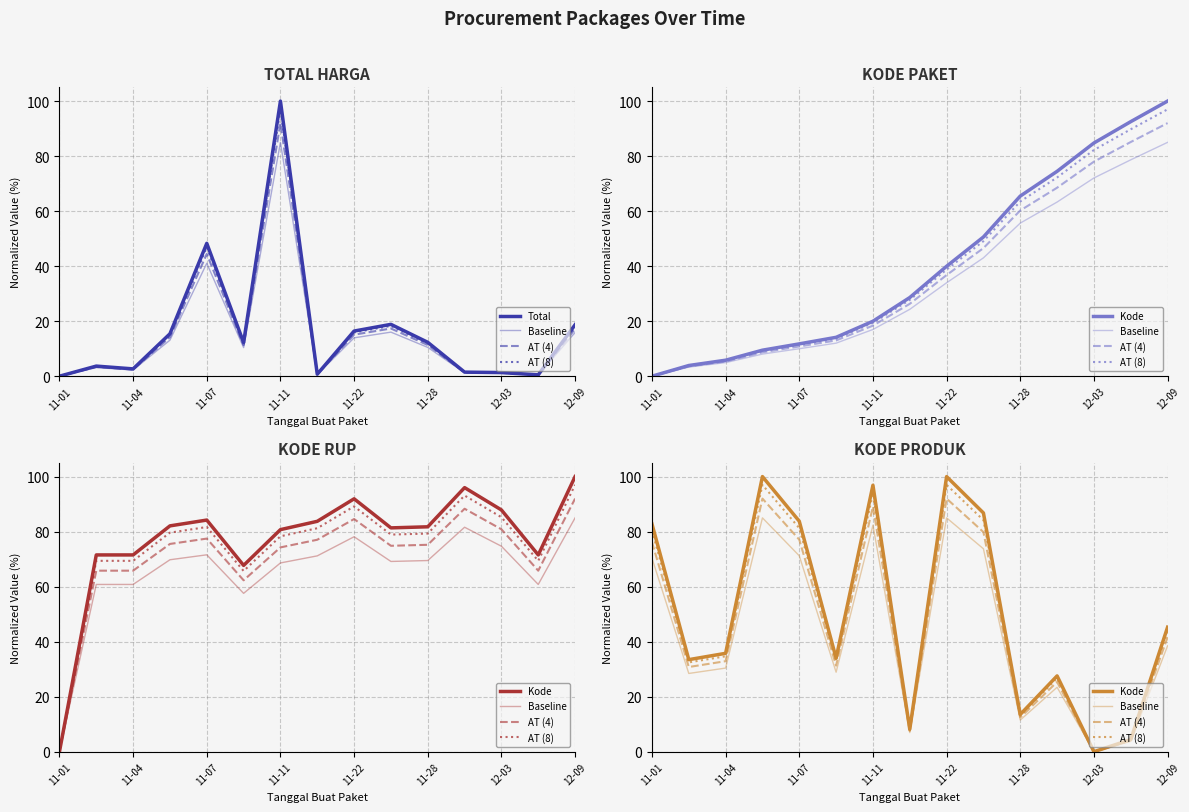

At how many categories does at least one series exceed 48?

6